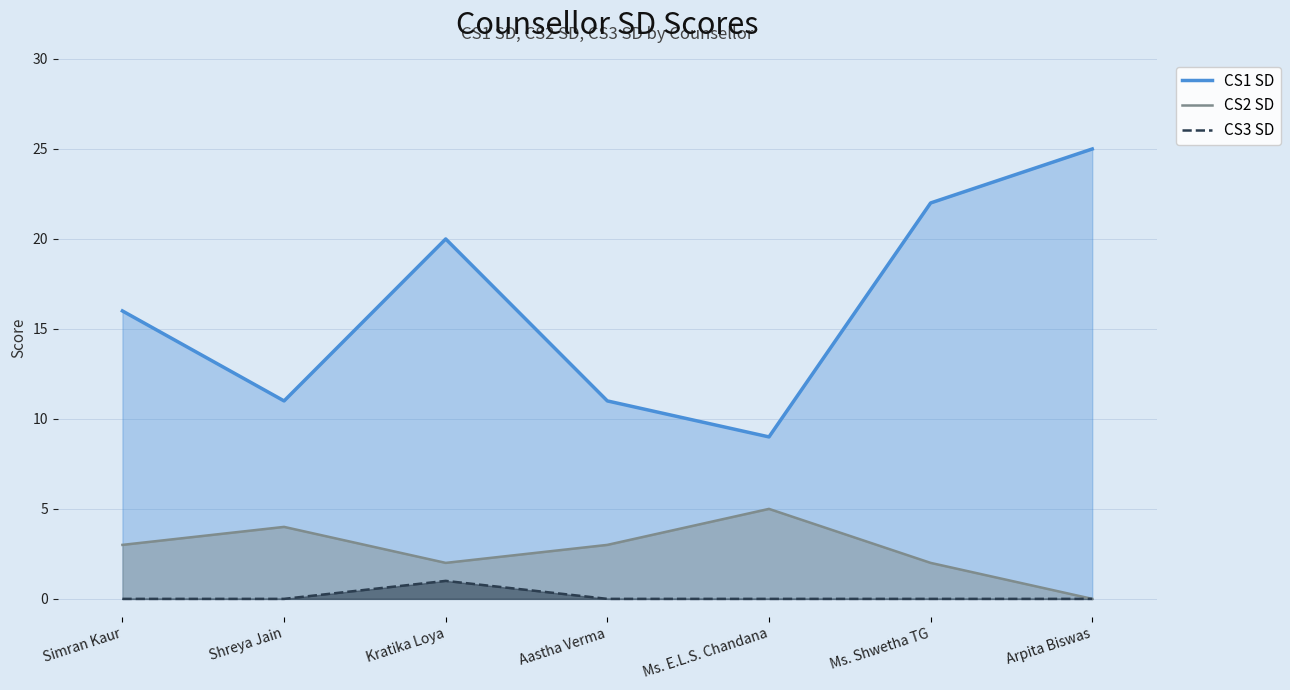

What is the sum of all CS2 SD values?

19